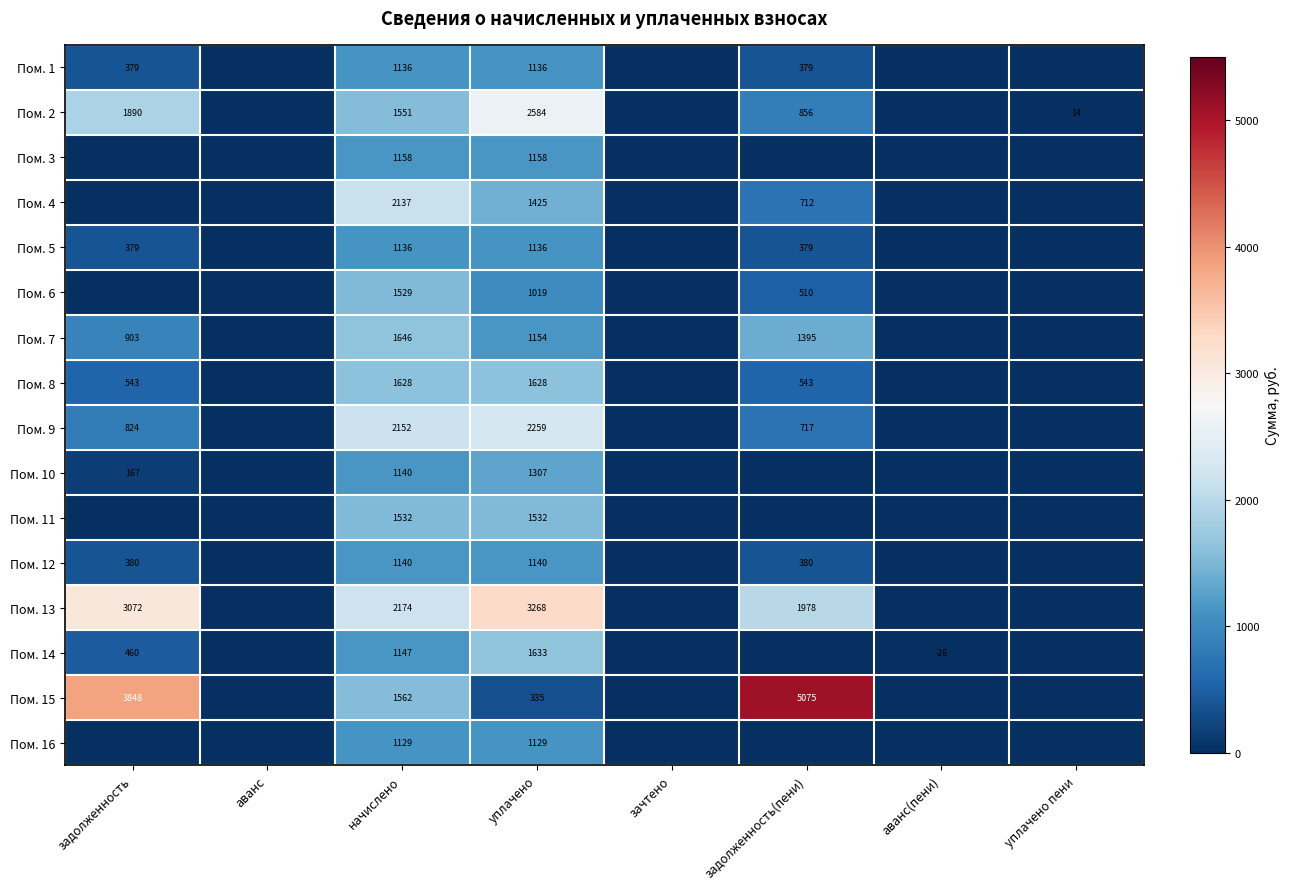

What is the total value across all series at уплачено?

23843